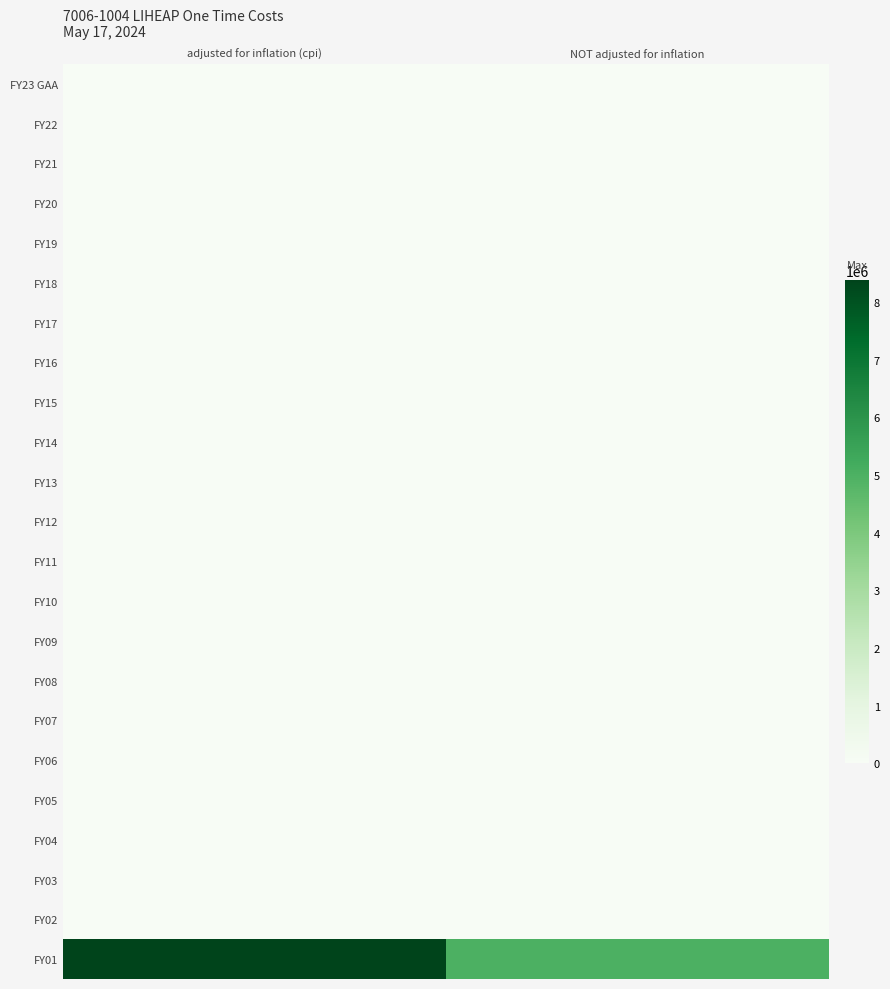

At NOT adjusted for inflation, list the series in order from smallest to largest.

FY23 GAA, FY22, FY21, FY20, FY19, FY18, FY17, FY16, FY15, FY14, FY13, FY12, FY11, FY10, FY09, FY08, FY07, FY06, FY05, FY04, FY03, FY02, FY01